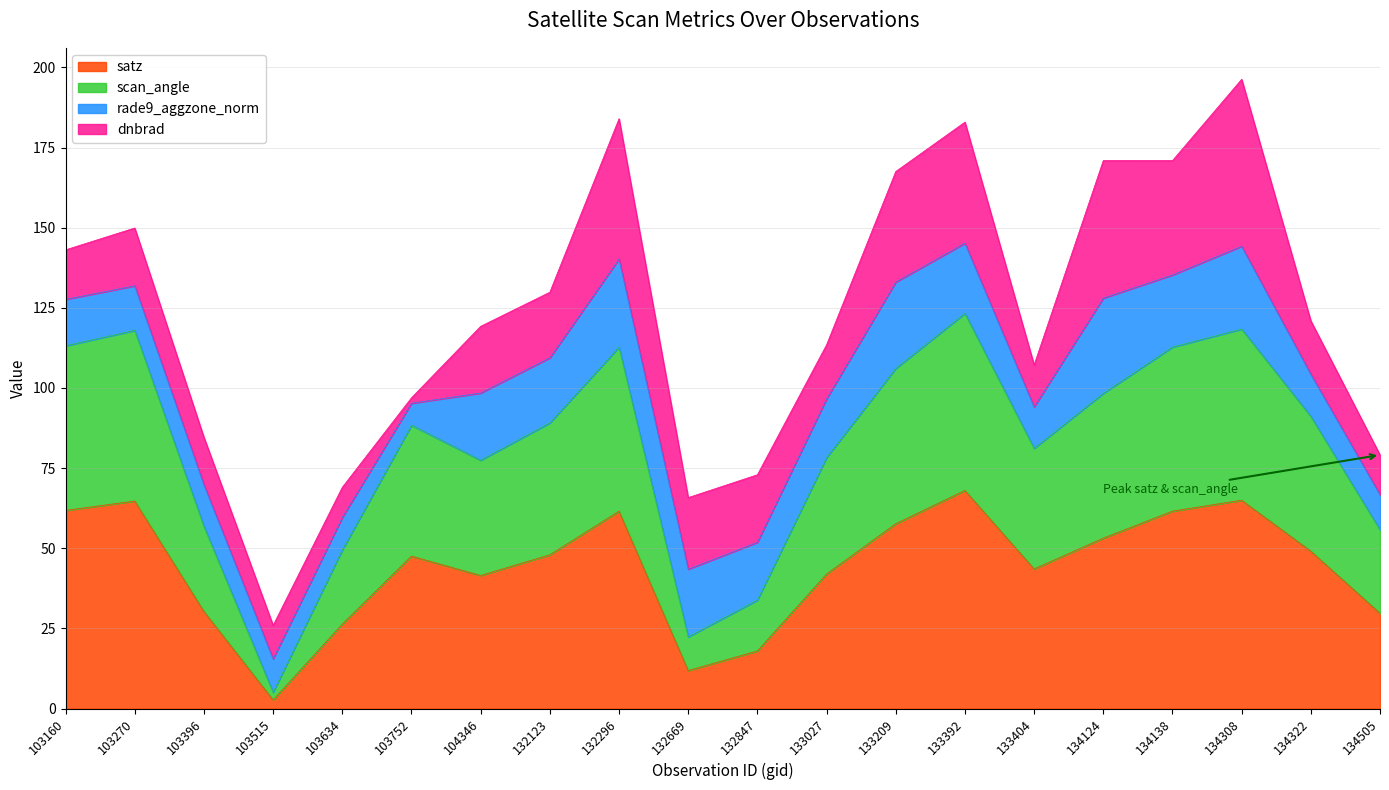

At which label does scan_angle reach its minimum?

103515